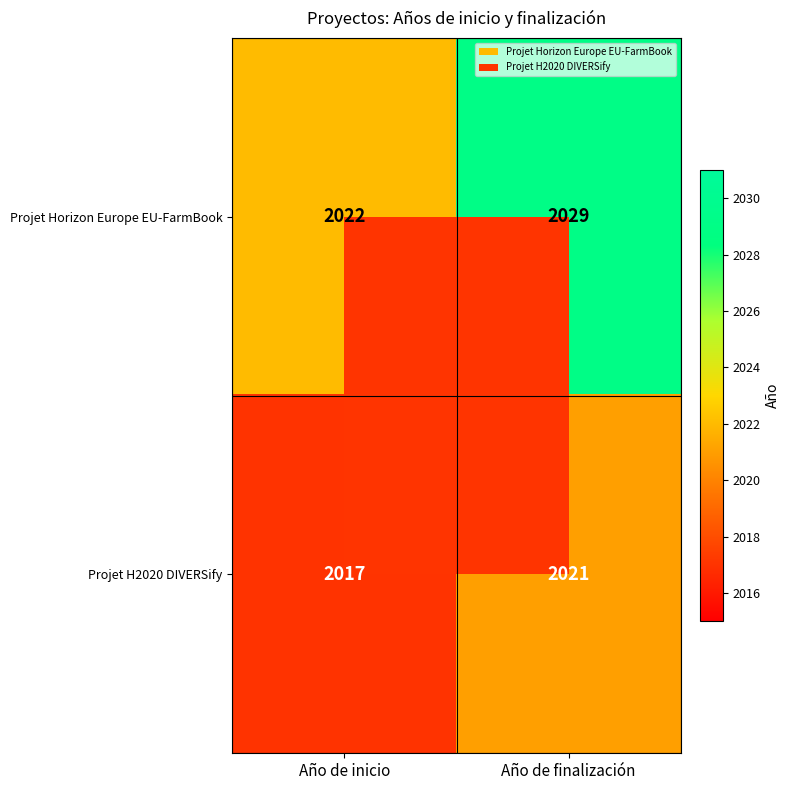

At which category is the sum across all series the highest?

Año de finalización